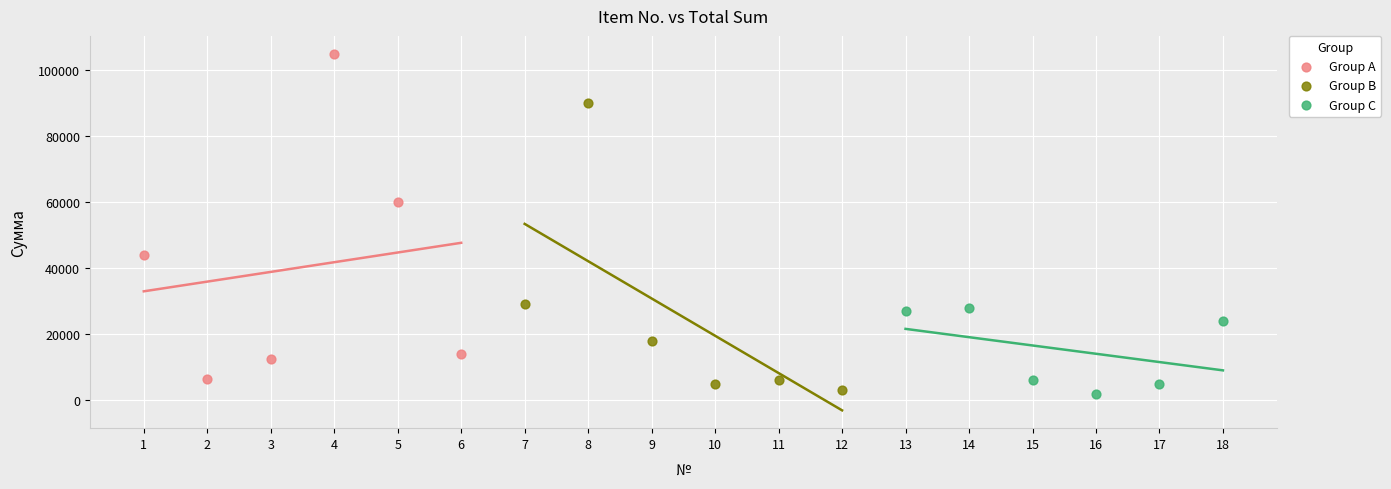

Which series contains the highest Y value?

Group A